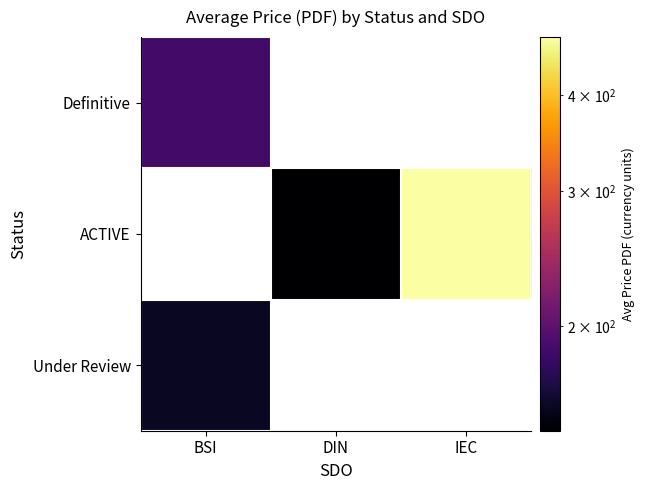

At how many categories does at least one series exceed 462?

1